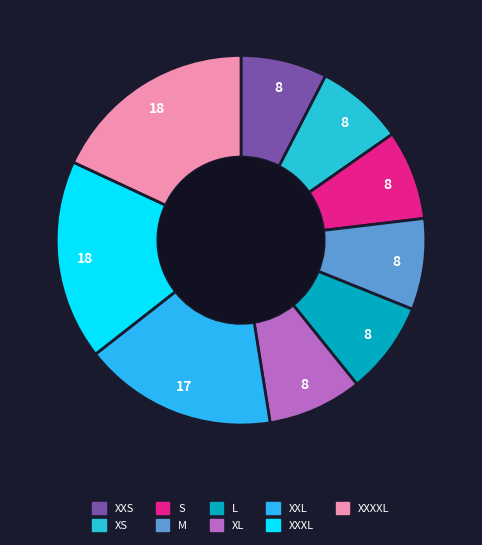

How many slices are in this pie chart?

9